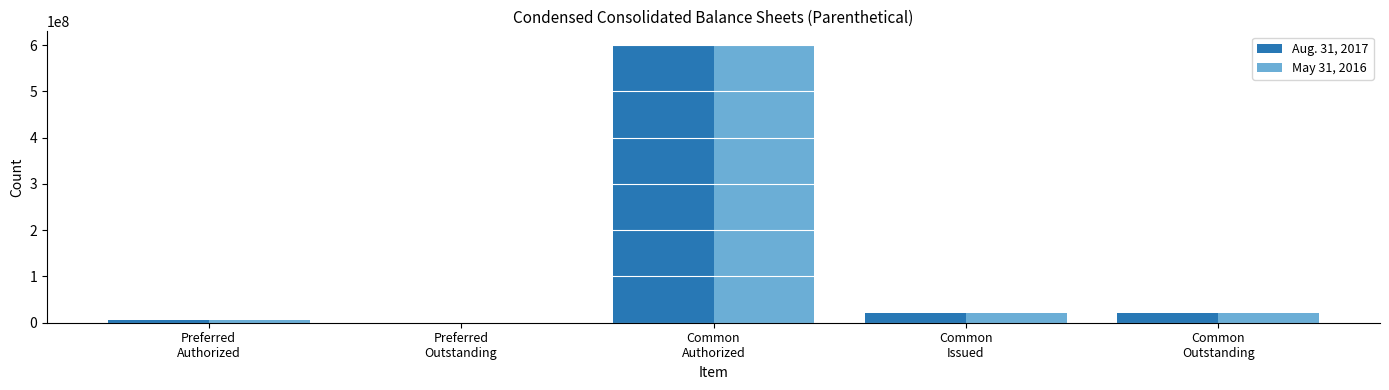

What is the maximum value shown in the chart?

600000000